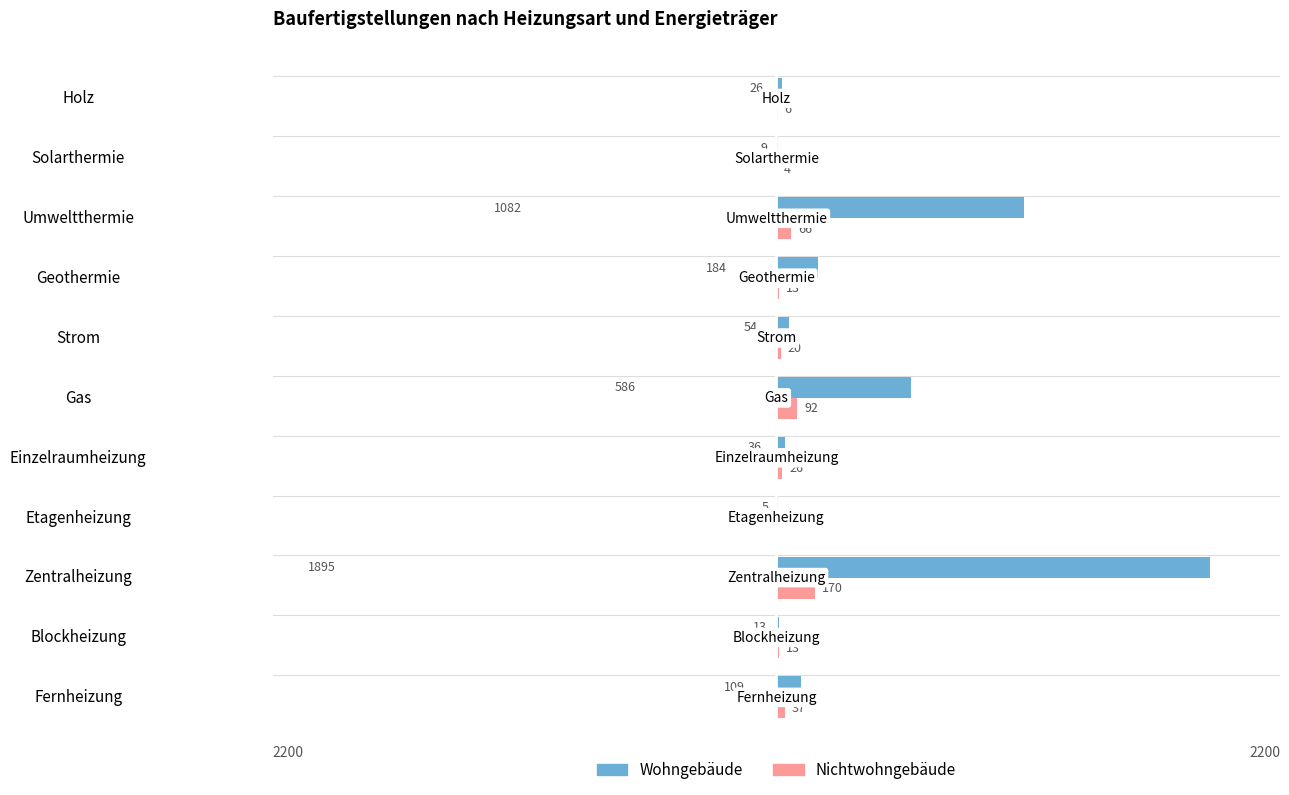

What is the sum of all Wohngebäude values?

3999